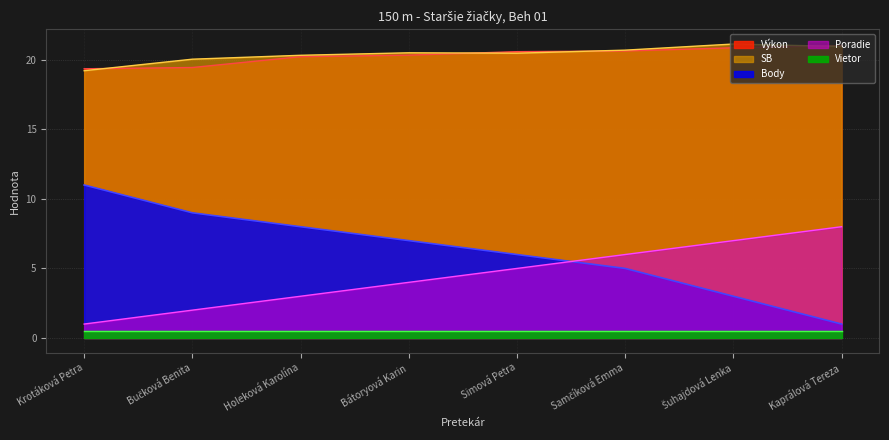

True or false: Poradie has more than 0 points higher than both neighbors.

False